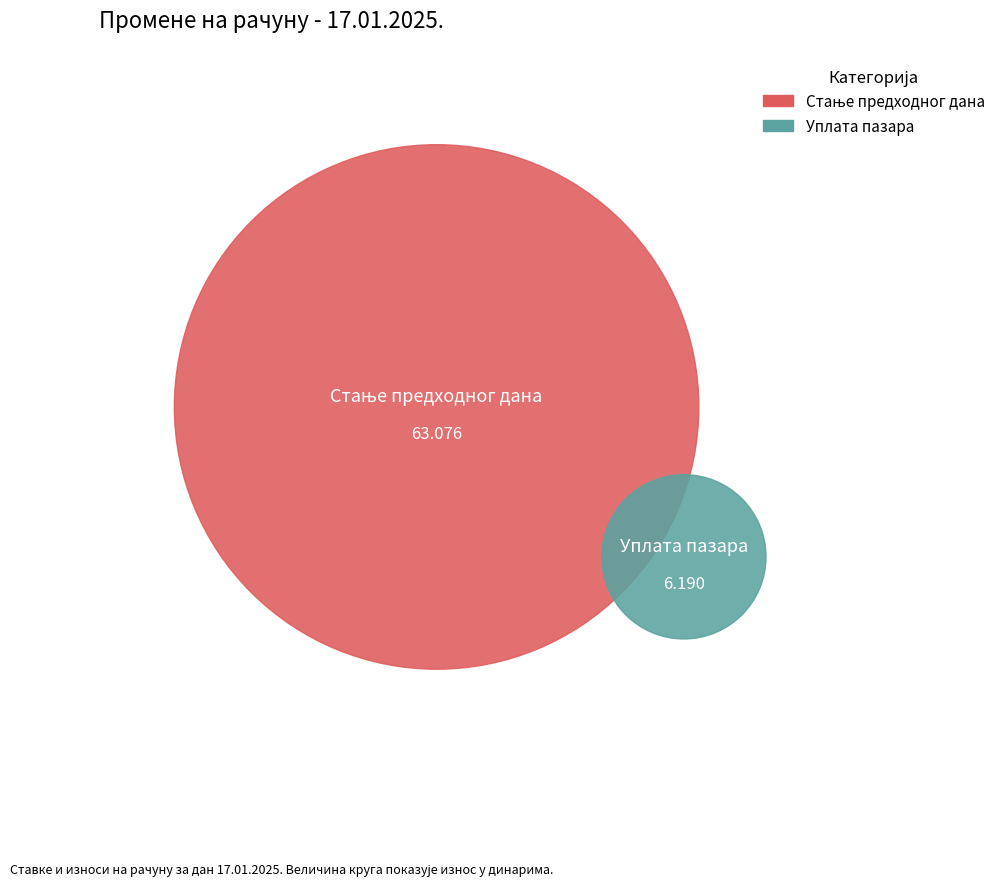

Rank the categories by value from highest to lowest.

Стање предходног дана, Уплата пазара